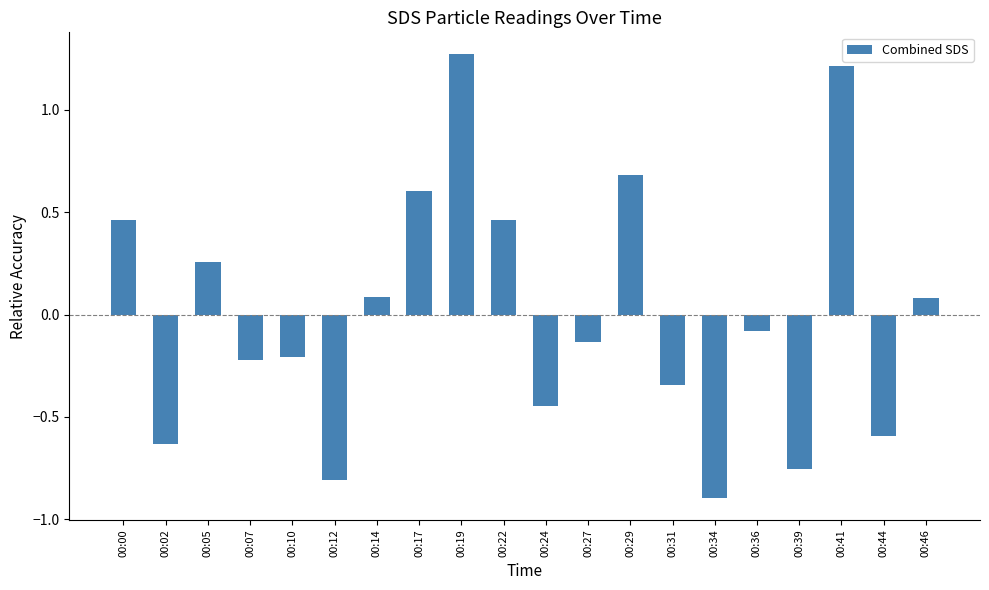

Between 00:24 and 00:02, which is larger?

00:24